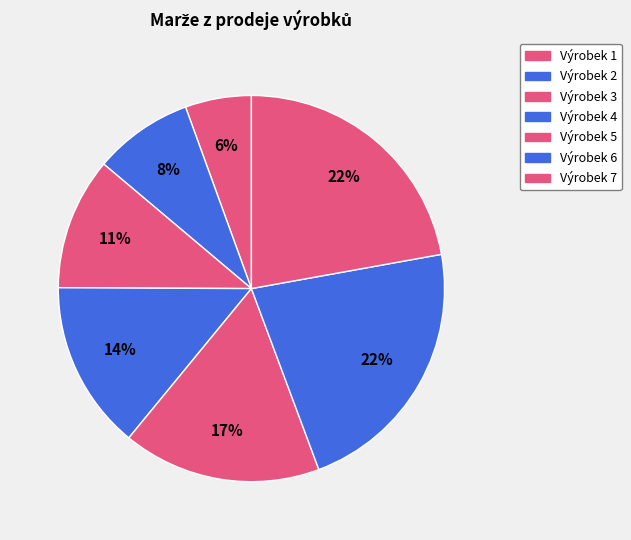

Between Výrobek 2 and Výrobek 4, which is larger?

Výrobek 4